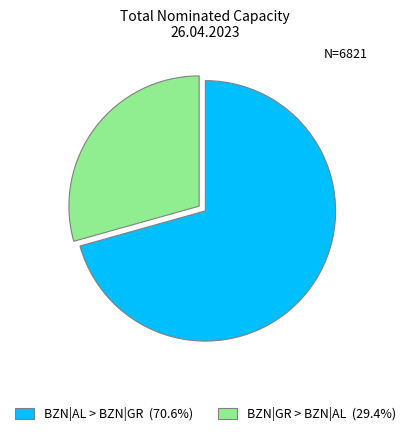

Is there a majority slice in this chart?

Yes